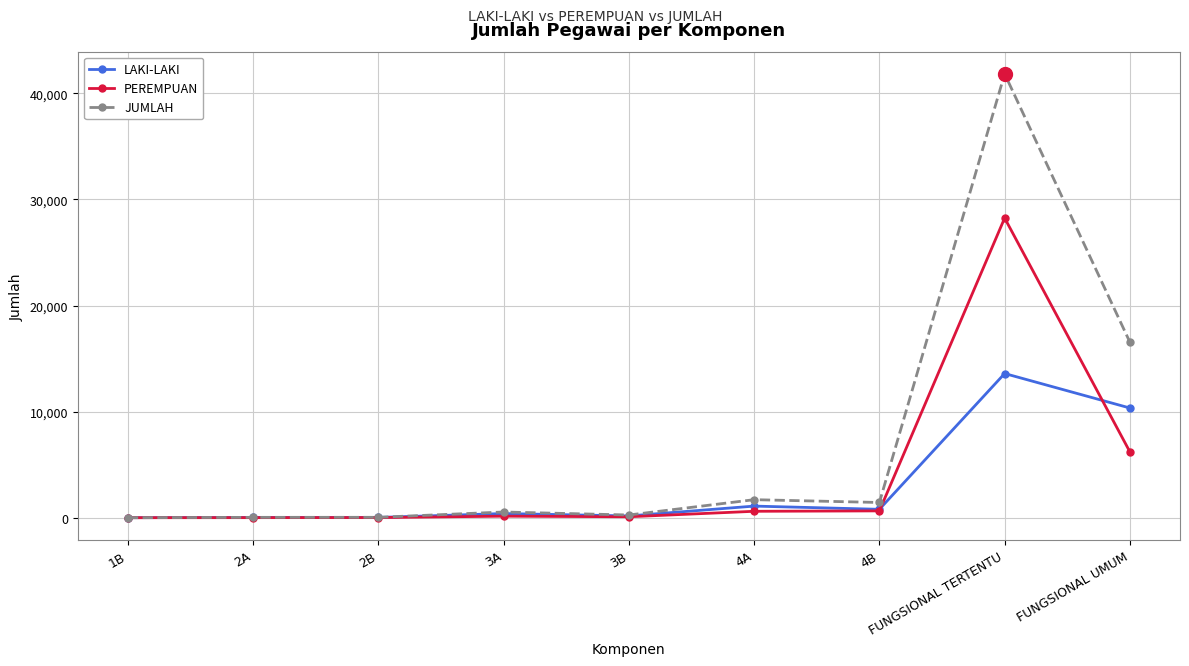

What is the average value of the LAKI-LAKI series?

2937